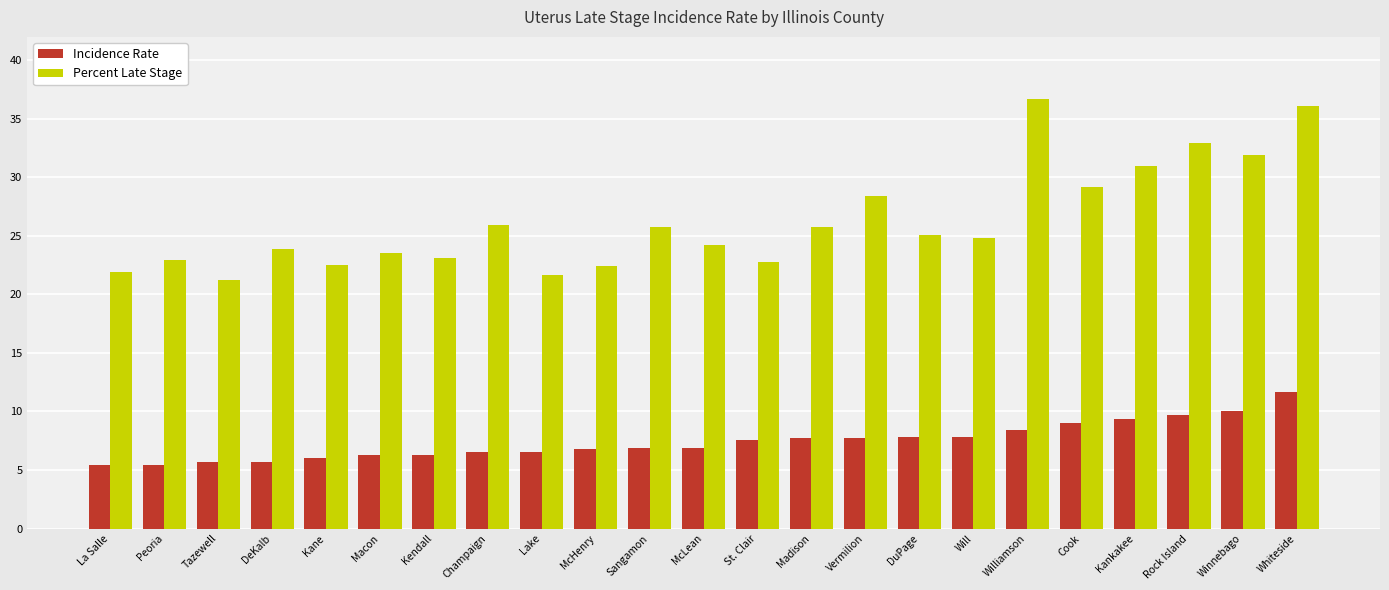

How many bars are there in each group?

2